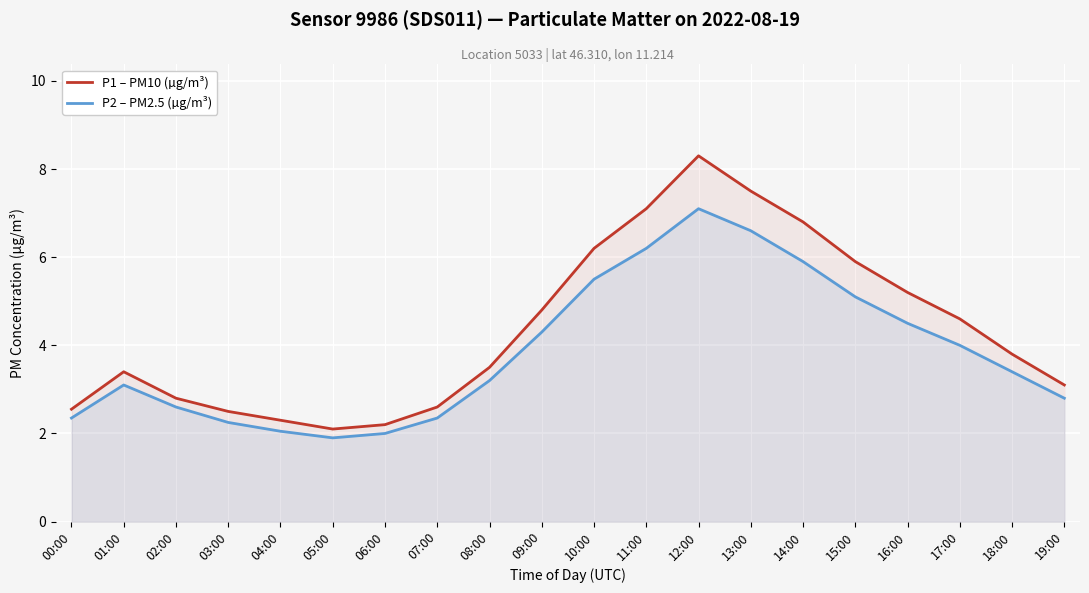

Reading right to left, transcribe all the data shown in this chart.

P1 – PM10 (µg/m³): 19:00=3.1	18:00=3.8	17:00=4.6	16:00=5.2	15:00=5.9	14:00=6.8	13:00=7.5	12:00=8.3	11:00=7.1	10:00=6.2	09:00=4.8	08:00=3.5	07:00=2.6	06:00=2.2	05:00=2.1	04:00=2.3	03:00=2.5	02:00=2.8	01:00=3.4	00:00=2.5
P2 – PM2.5 (µg/m³): 19:00=2.8	18:00=3.4	17:00=4.0	16:00=4.5	15:00=5.1	14:00=5.9	13:00=6.6	12:00=7.1	11:00=6.2	10:00=5.5	09:00=4.3	08:00=3.2	07:00=2.4	06:00=2.0	05:00=1.9	04:00=2.0	03:00=2.2	02:00=2.6	01:00=3.1	00:00=2.4